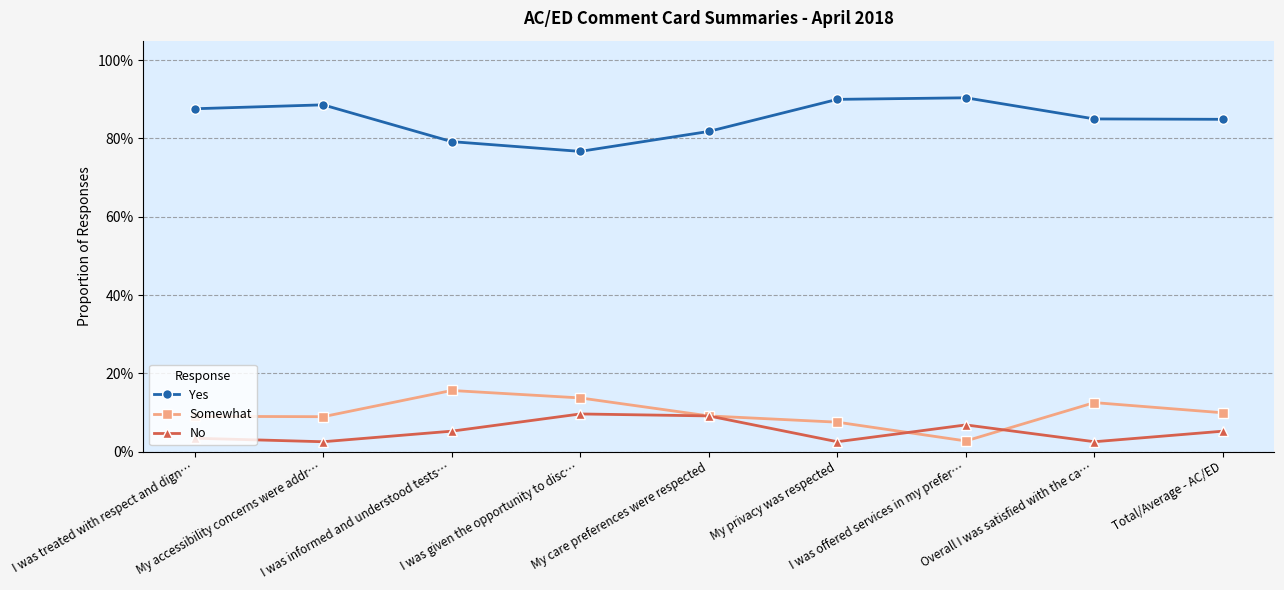

What is the total value across all series at My accessibility concerns were addr…?

1.0